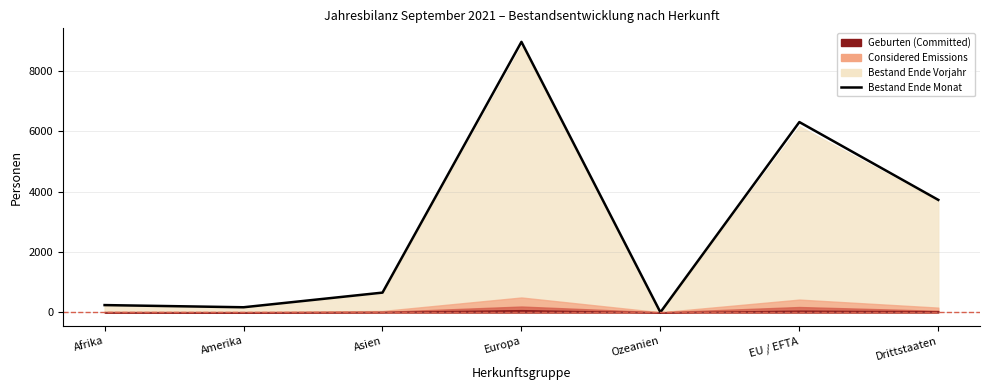

Rank the categories by value from lowest to highest.

Ozeanien, Amerika, Afrika, Asien, Drittstaaten, EU / EFTA, Europa